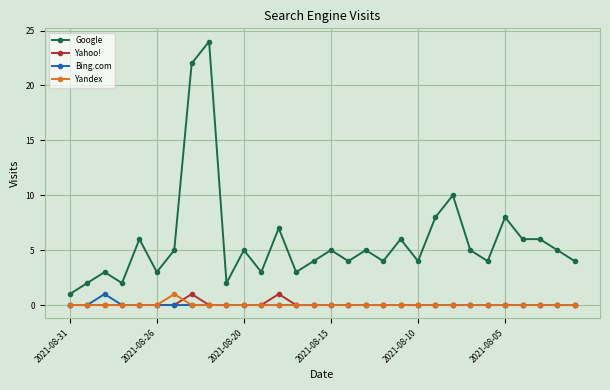

Which series has the largest total across all categories?

Google